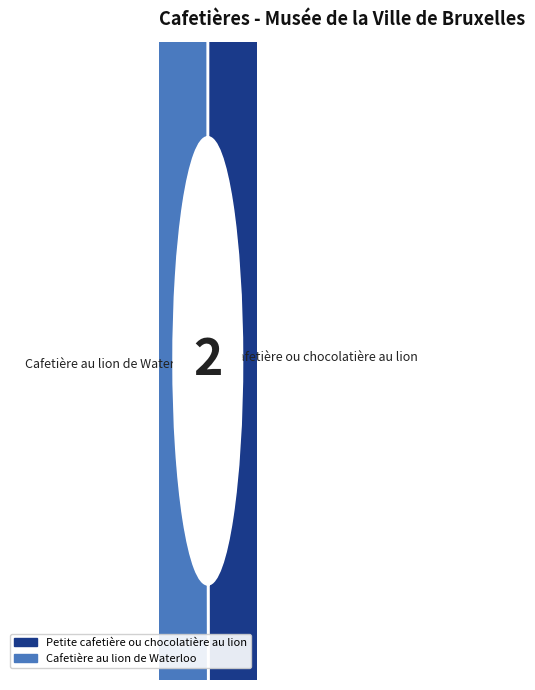

The Petite cafetière ou chocolatière au lion slice represents 57% of the pie. True or false?

False